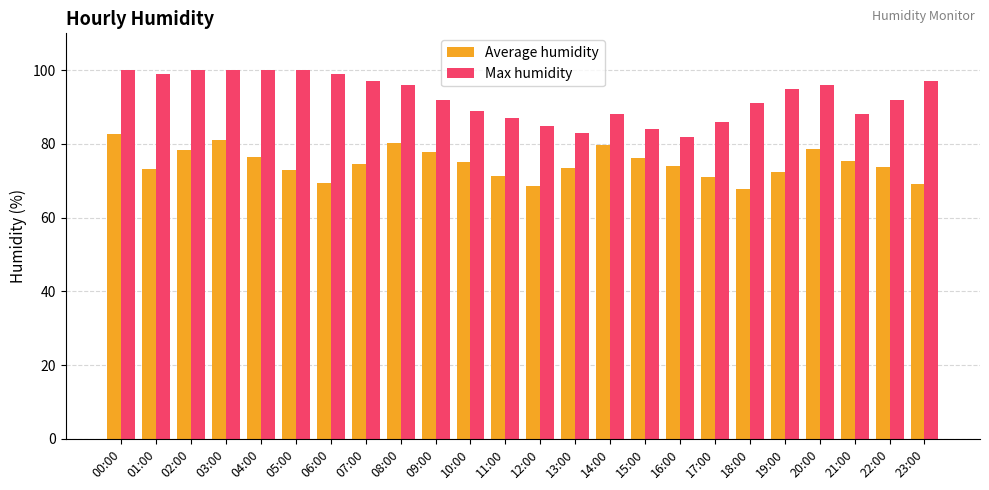

What is the label of the 19th bar from the right?

05:00